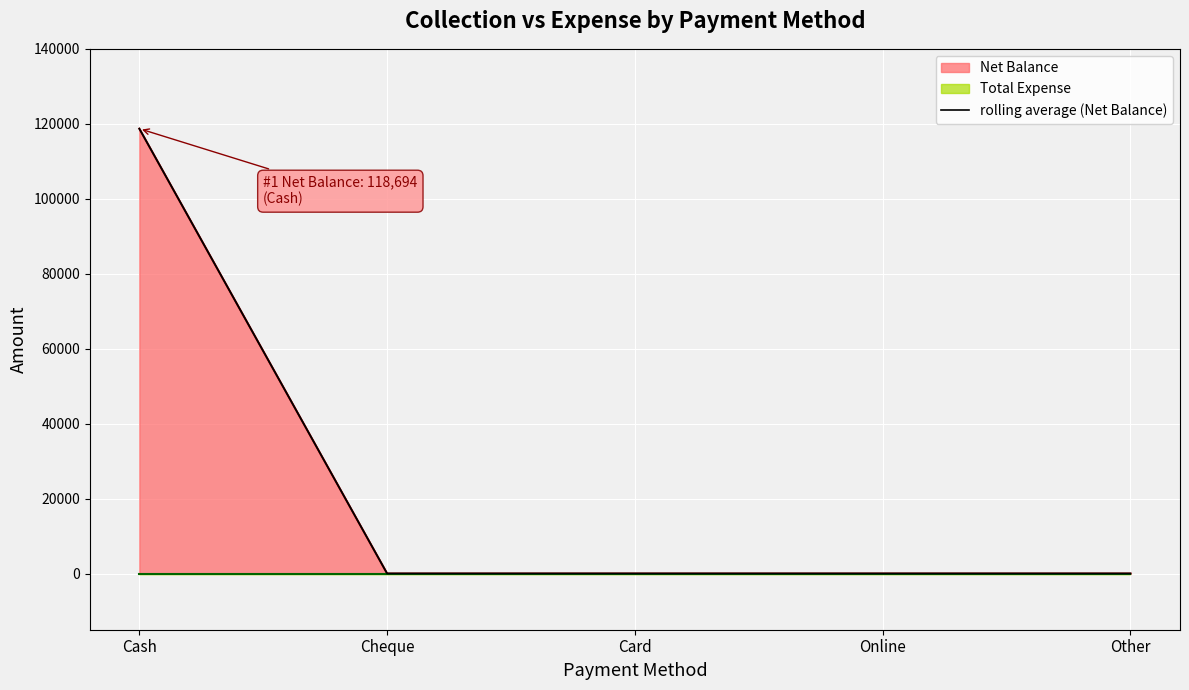

What is the greatest value displayed?

118694